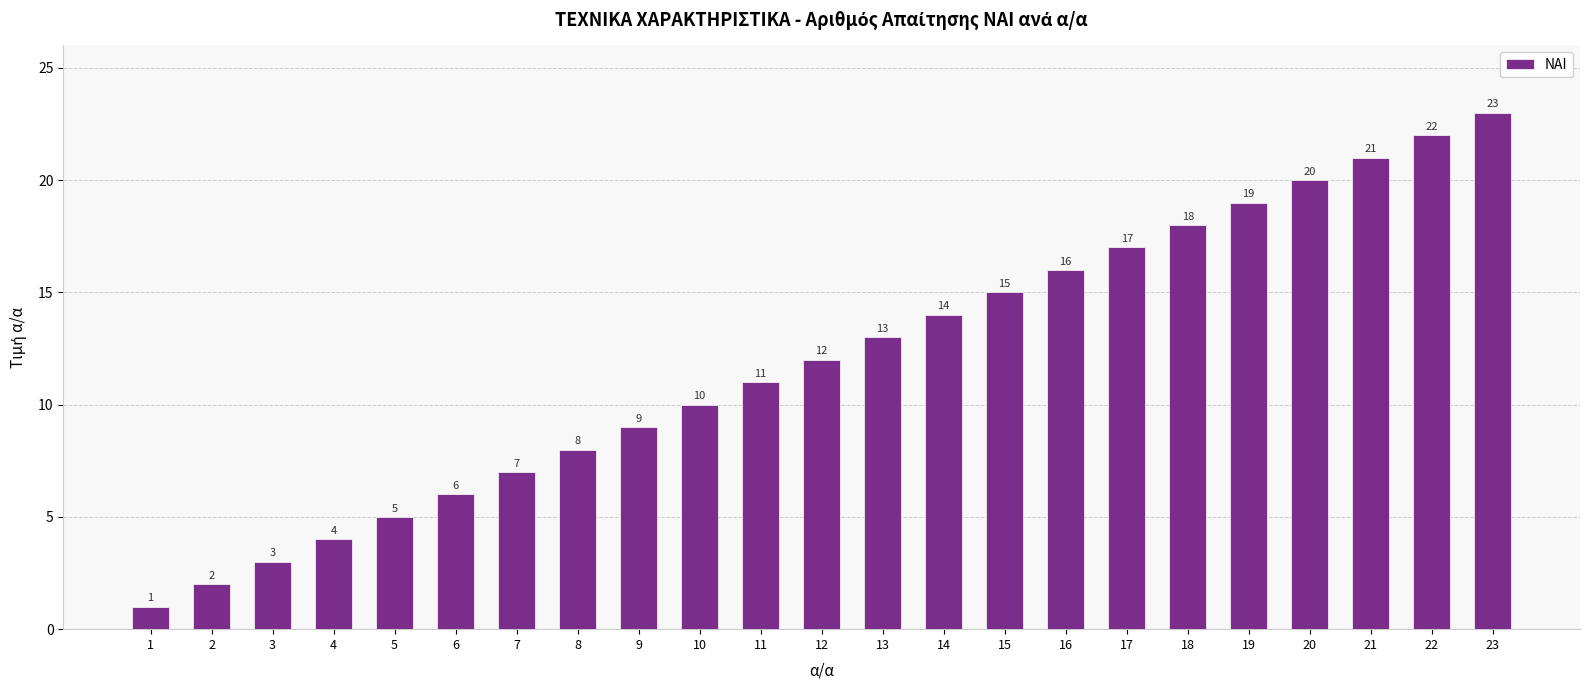

The value at 12 is 20. True or false?

False